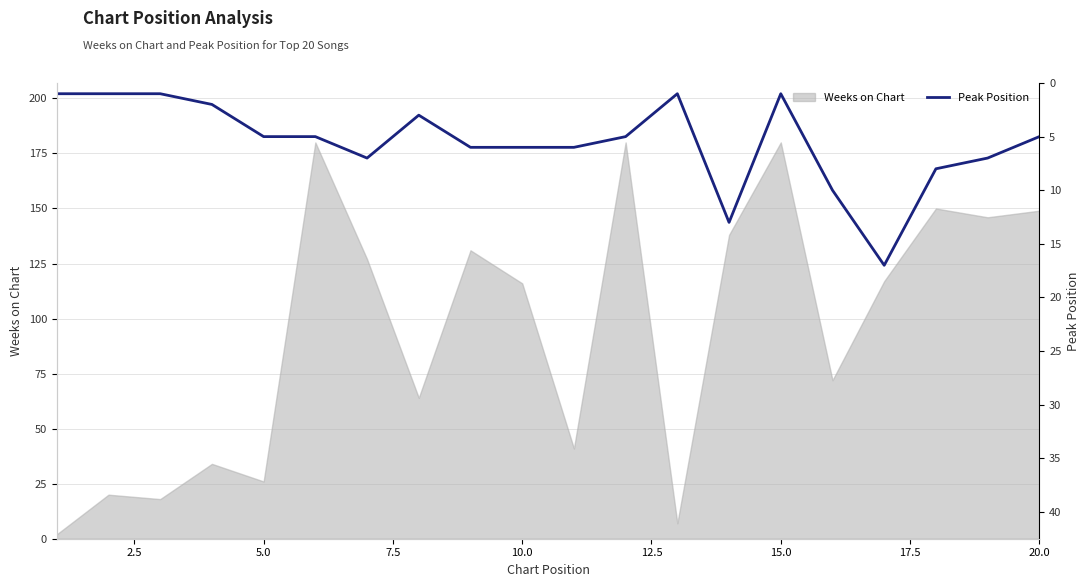

Does the chart have visible grid lines?

Yes